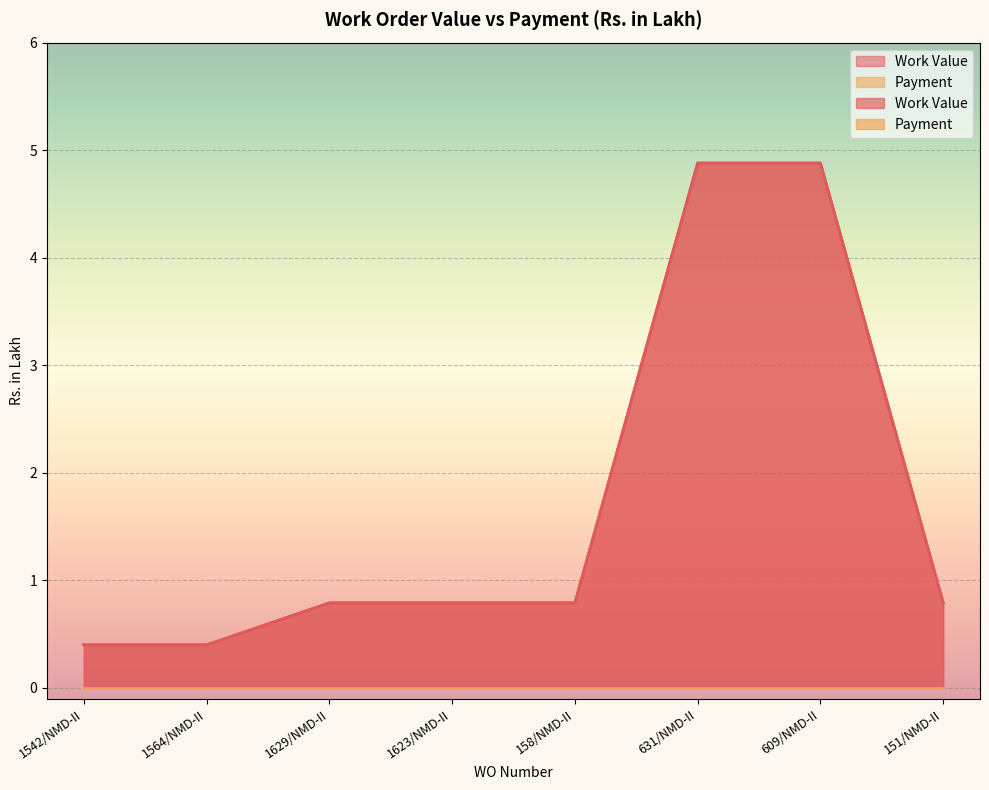

What is the ratio of the value at 1564/NMD-II to the value at 631/NMD-II?

0.1